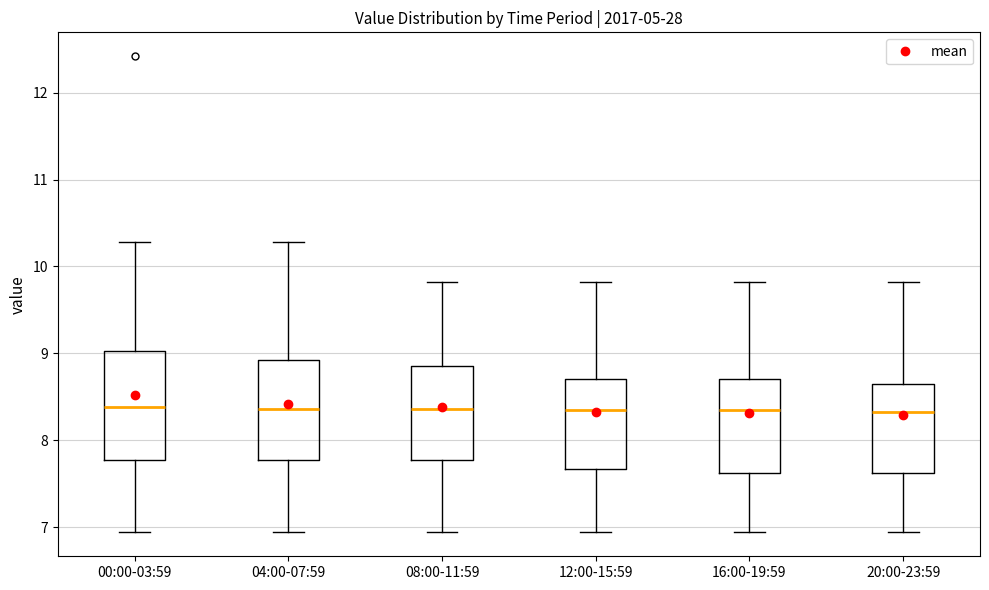

Where is the upper edge of the box for 16:00-19:59 on the y-axis? The values are not printed on the chart, so give them approximately, as read against the axis.

8.7